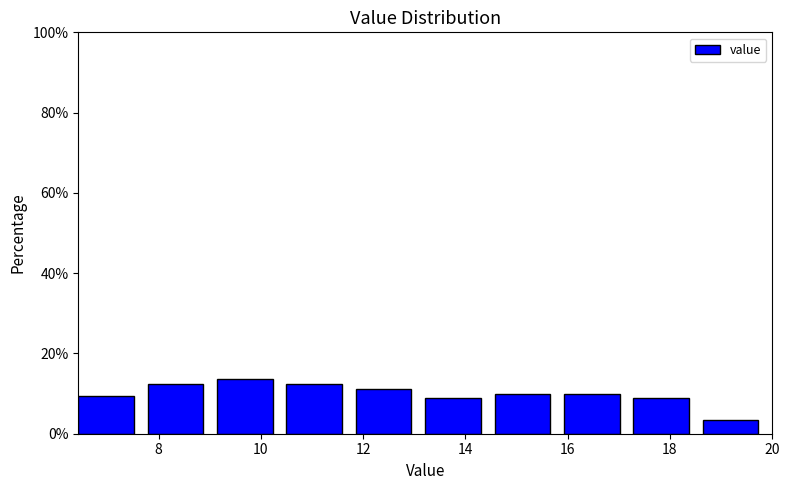

Reading left to right, transcribe this chart: for each bar, give the range it covers on the x-axis and its height. Neither the bar edges nor the heights are printed on the chart, so give them approximately, as read against the axes.

6.4 to 7.8: 10
7.8 to 9.2: 12
9.2 to 10.6: 14
10.6 to 11.8: 12
11.8 to 13.2: 12
13.2 to 14.6: 8
14.6 to 16.0: 10
16.0 to 17.2: 10
17.2 to 18.6: 8
18.6 to 20.0: 4